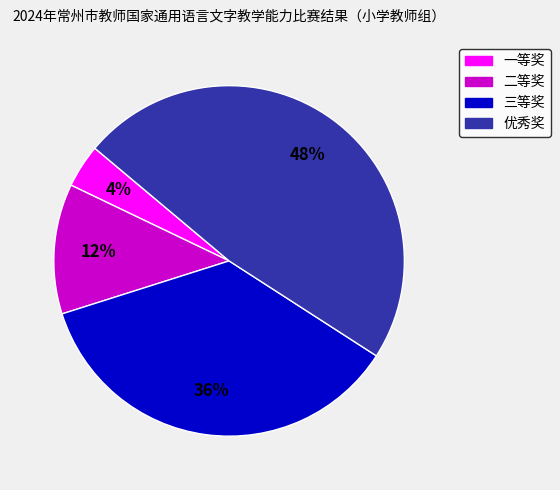

What is the ratio of the value at 一等奖 to the value at 三等奖?

0.1